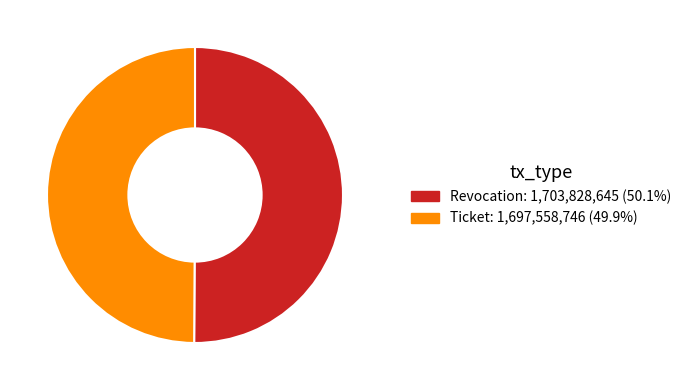

What is the ratio of the value at Revocation to the value at Ticket?

1.0